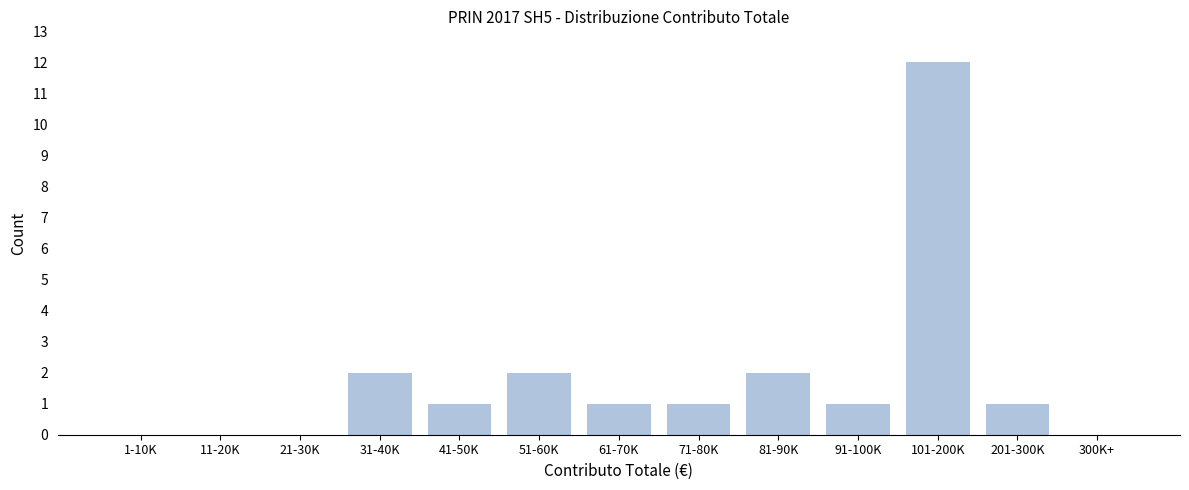

Reading left to right, transcribe all the data shown in this chart.

1-10K=0	11-20K=0	21-30K=0	31-40K=2	41-50K=1	51-60K=2	61-70K=1	71-80K=1	81-90K=2	91-100K=1	101-200K=12	201-300K=1	300K+=0